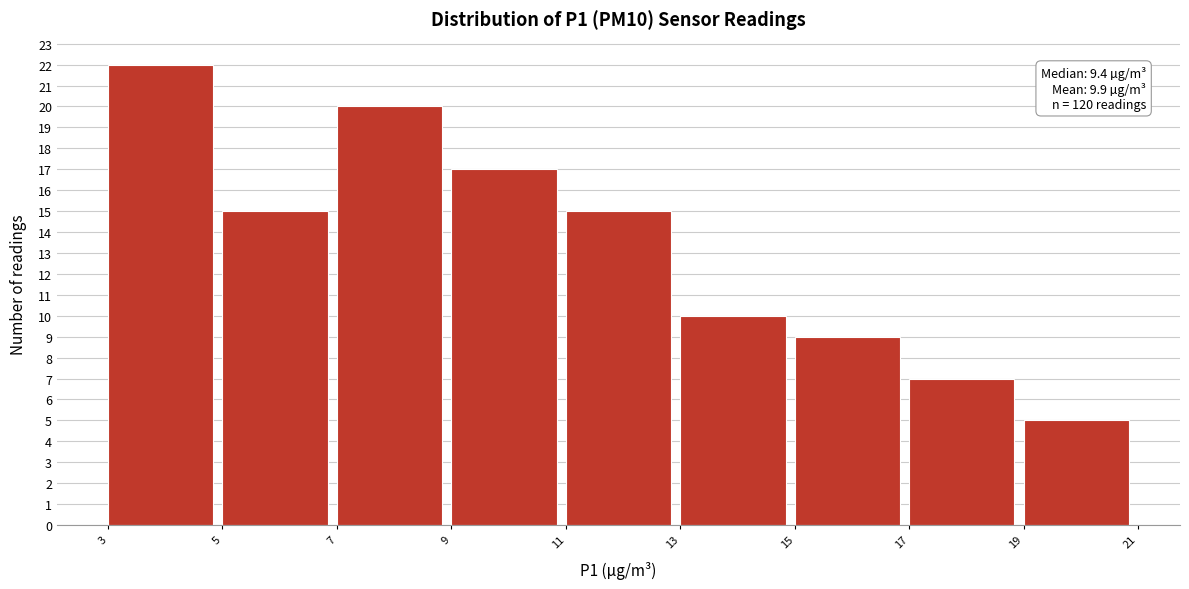

Which range on the x-axis has the tallest bar?

3 to 5